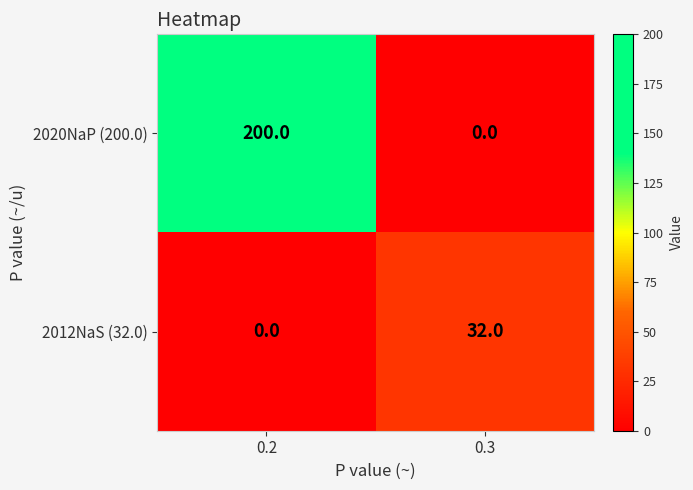

Reading left to right, what are all the values shown in this chart?

2020NaP (200.0): 0.2=200	0.3=0
2012NaS (32.0): 0.2=0	0.3=32